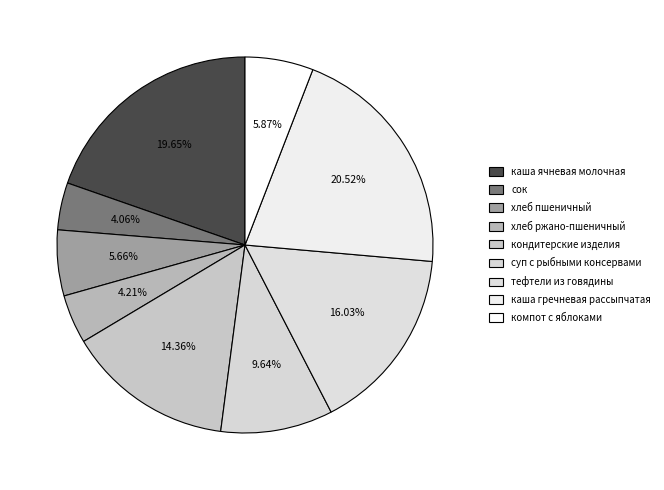

Count the number of slices in the pie.

9